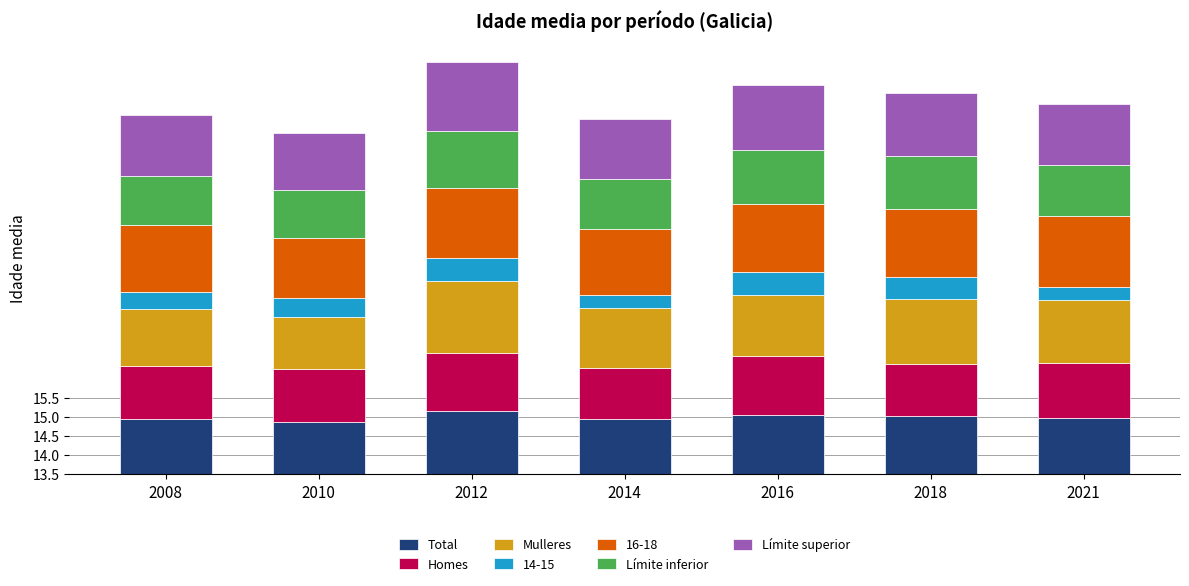

Is it true that Límite inferior equals 1.7 at 2014?

False